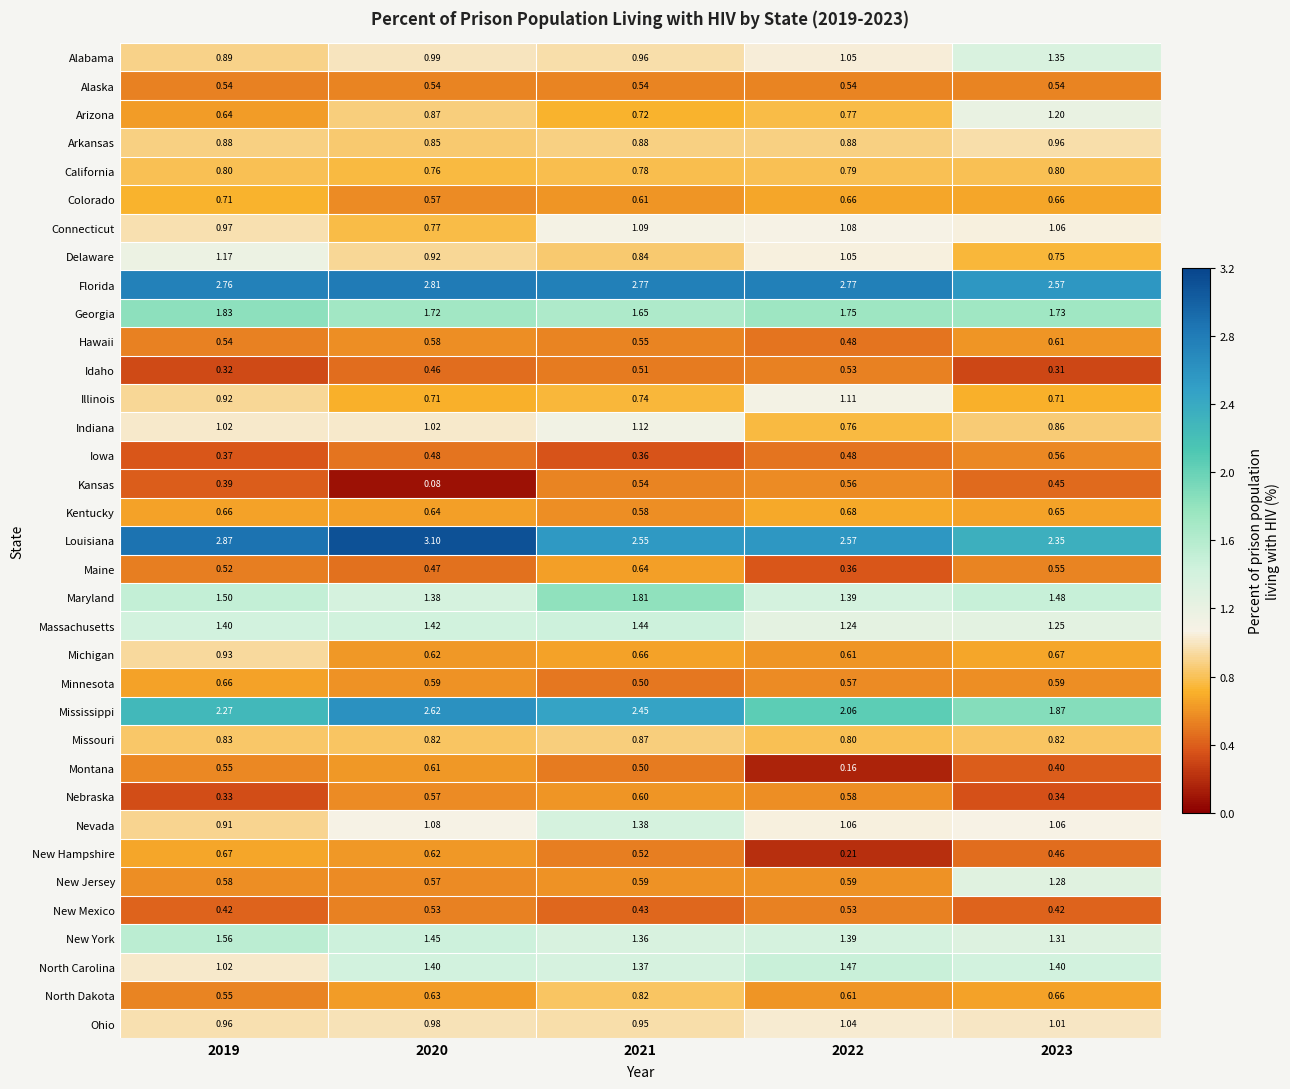

At which category is the sum across all series the highest?

2021